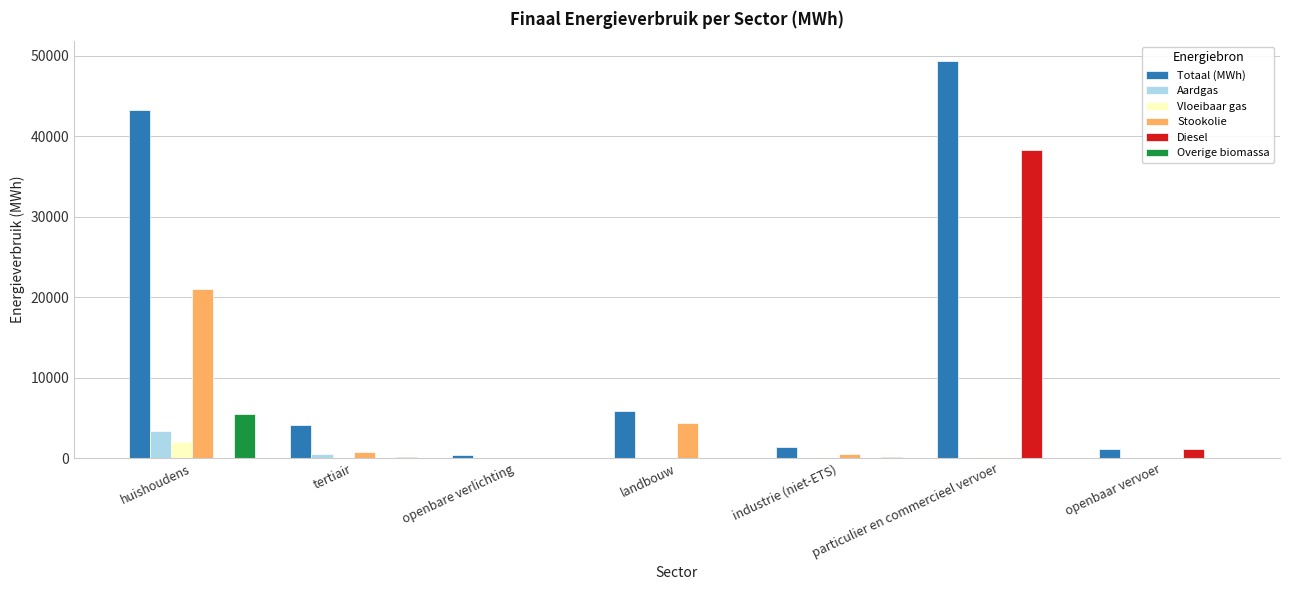

What is the greatest value displayed?

49333.5